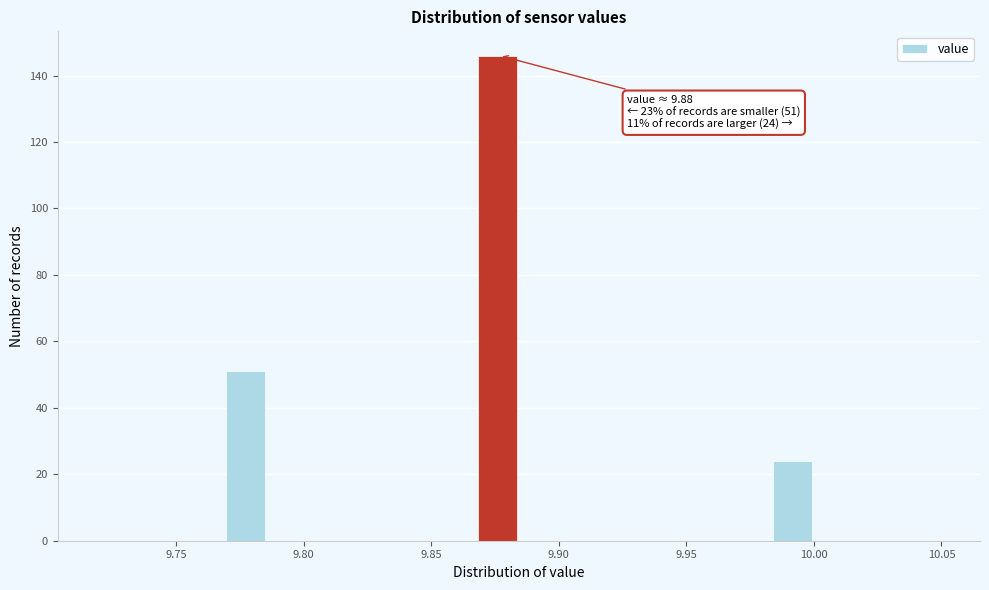

Read against the x-axis, roughly where is the centre of the tallest bar?

9.875